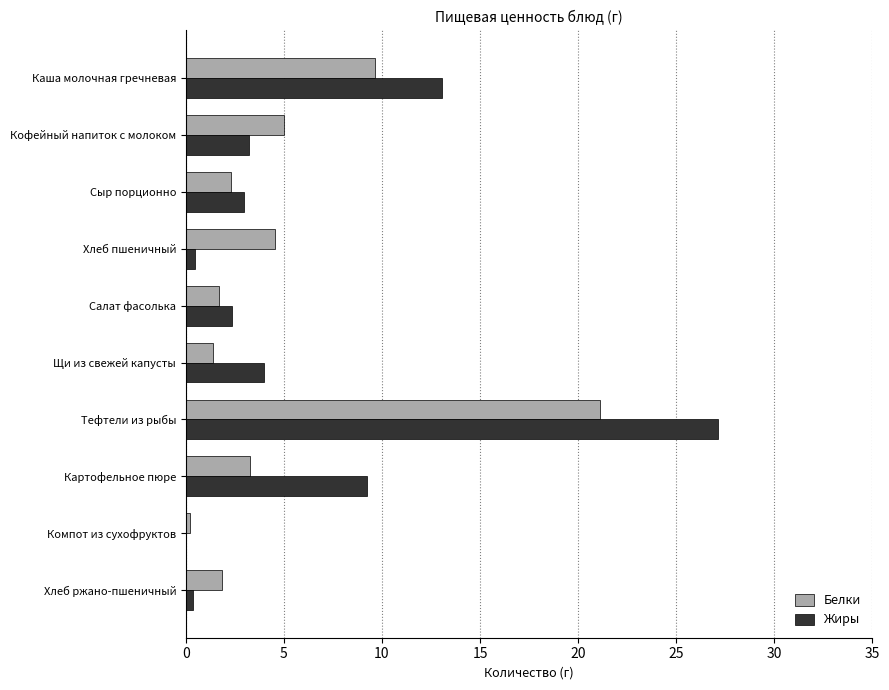

What is the highest value of the Белки series?

21.1